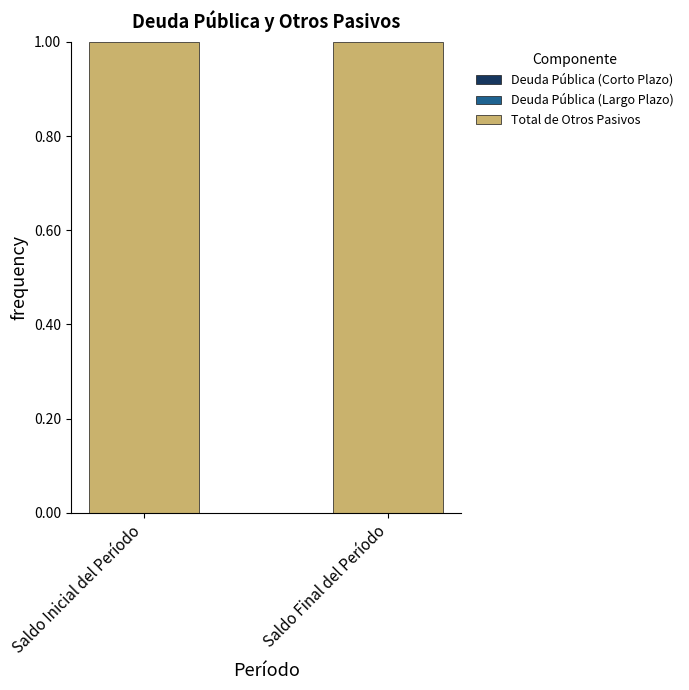

How many bars are there in each group?

3